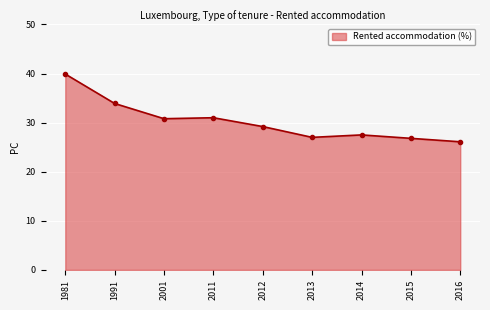

How many distinct data groups are displayed?

1